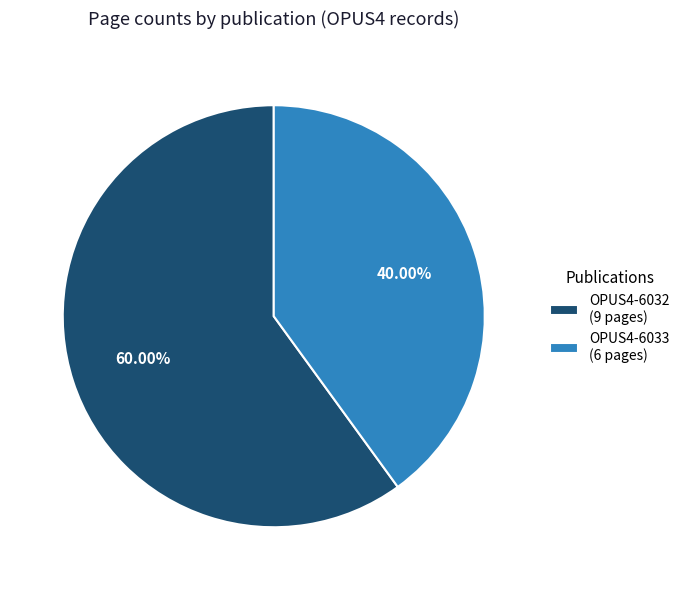

Which category accounts for the majority?

OPUS4-6032